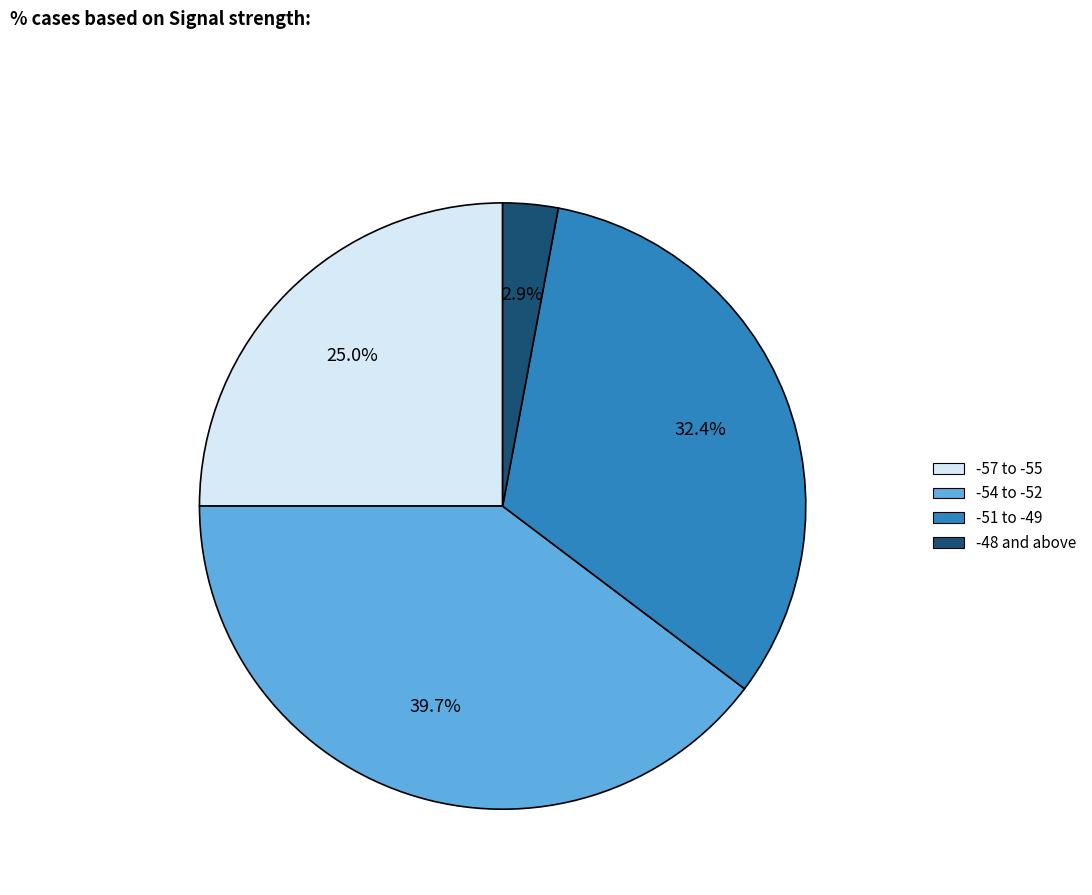

Count the number of slices in the pie.

4